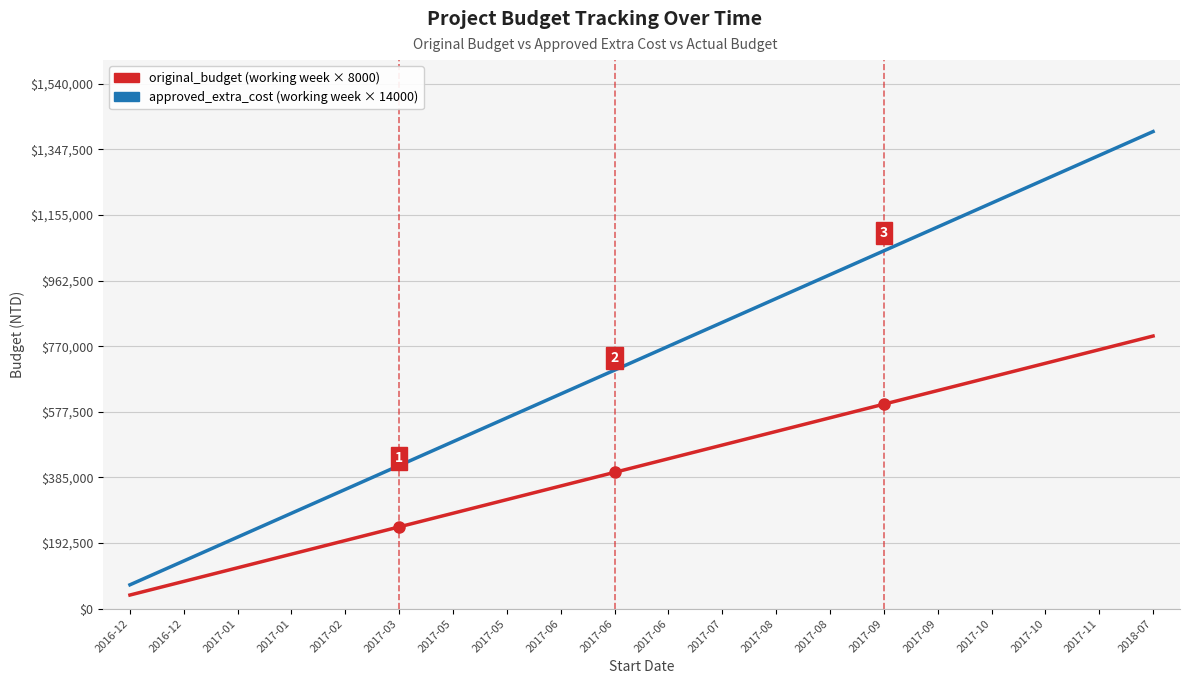

What is the total value across all series at 2016-12?

110000